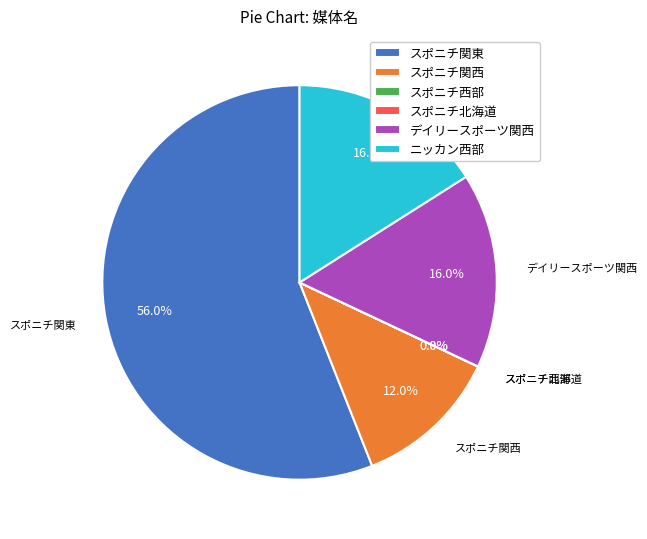

Is the sum of ニッカン西部 and デイリースポーツ関西 greater than half?

No